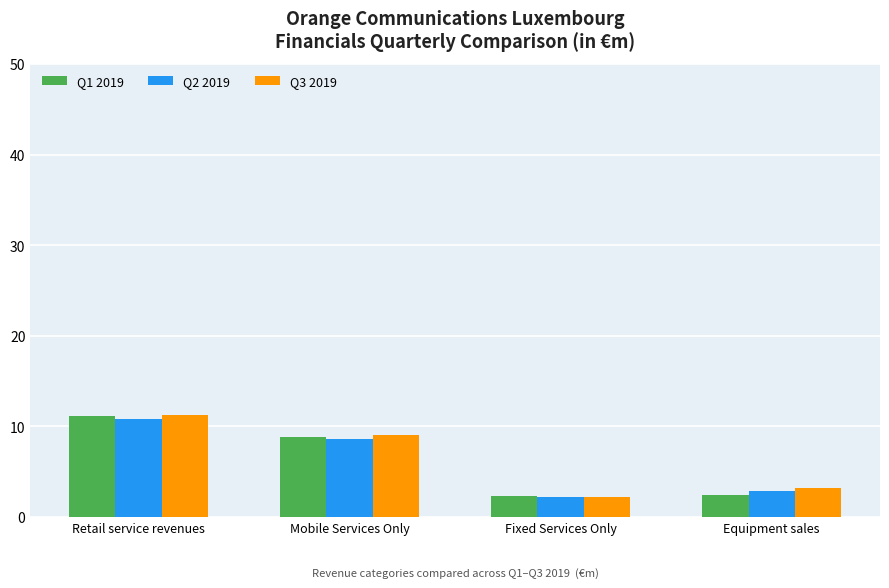

Count the number of categories in the chart.

4